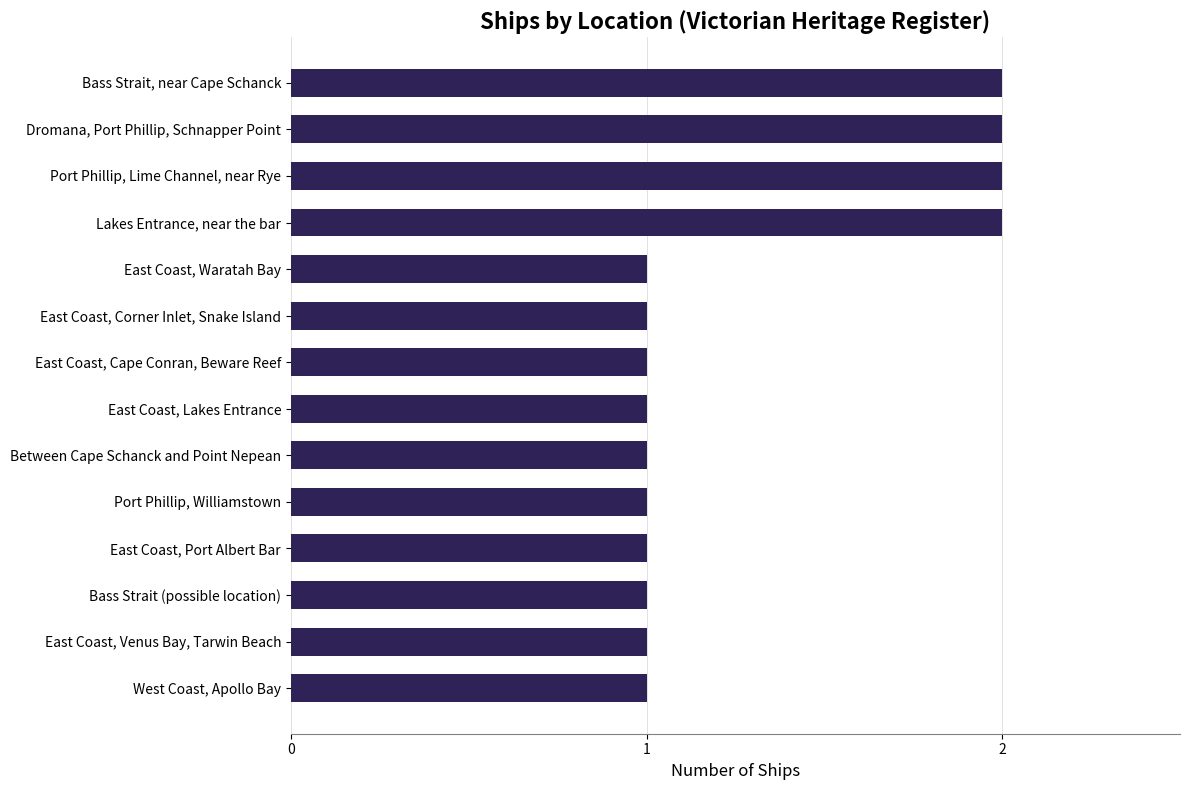

What is the difference between the second highest and minimum values?

1